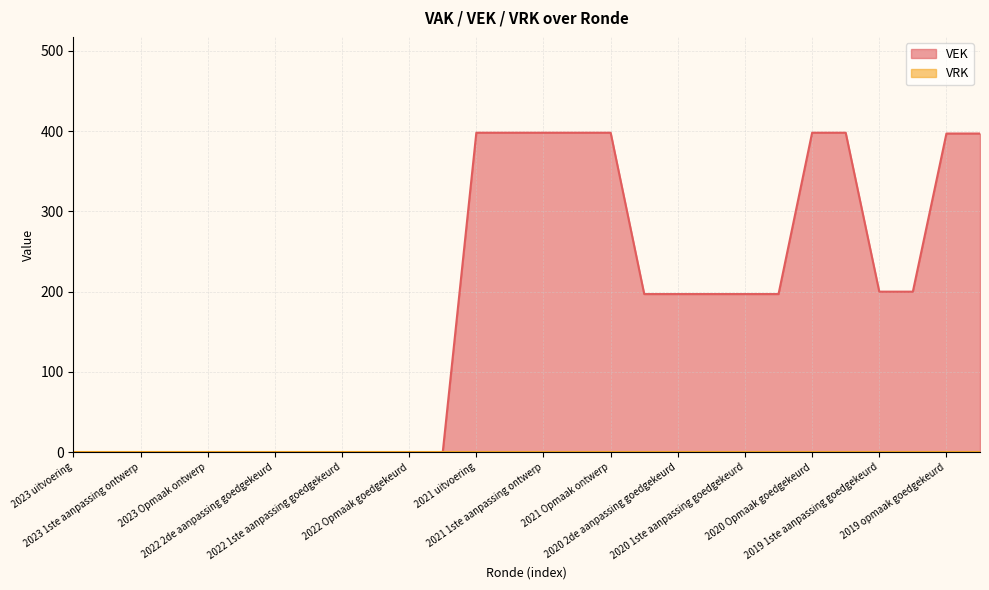

How many lines are shown in the chart?

2